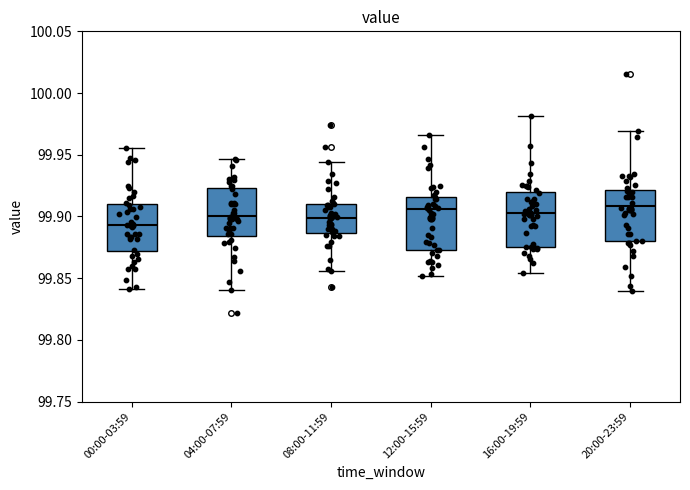

Reading left to right, read every box against the y-axis: the position of its median line, the range the box covers, and the ends of its whiskers. The values are not printed on the chart, so give them approximately, as read against the axis.

00:00-03:59: median 99.895, box 99.870 to 99.910, whiskers 99.840 to 99.955
04:00-07:59: median 99.900, box 99.885 to 99.925, whiskers 99.840 to 99.945
08:00-11:59: median 99.900, box 99.885 to 99.910, whiskers 99.855 to 99.945
12:00-15:59: median 99.905, box 99.875 to 99.915, whiskers 99.850 to 99.965
16:00-19:59: median 99.905, box 99.875 to 99.920, whiskers 99.855 to 99.980
20:00-23:59: median 99.910, box 99.880 to 99.920, whiskers 99.840 to 99.970